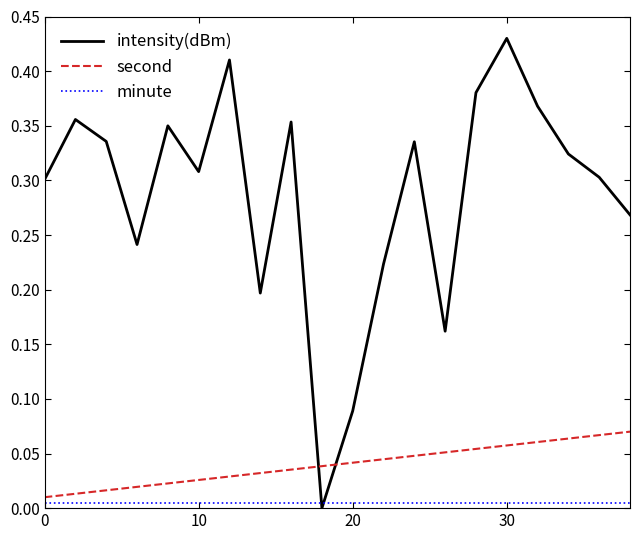

What are all the series names shown in the legend?

intensity(dBm), second, minute